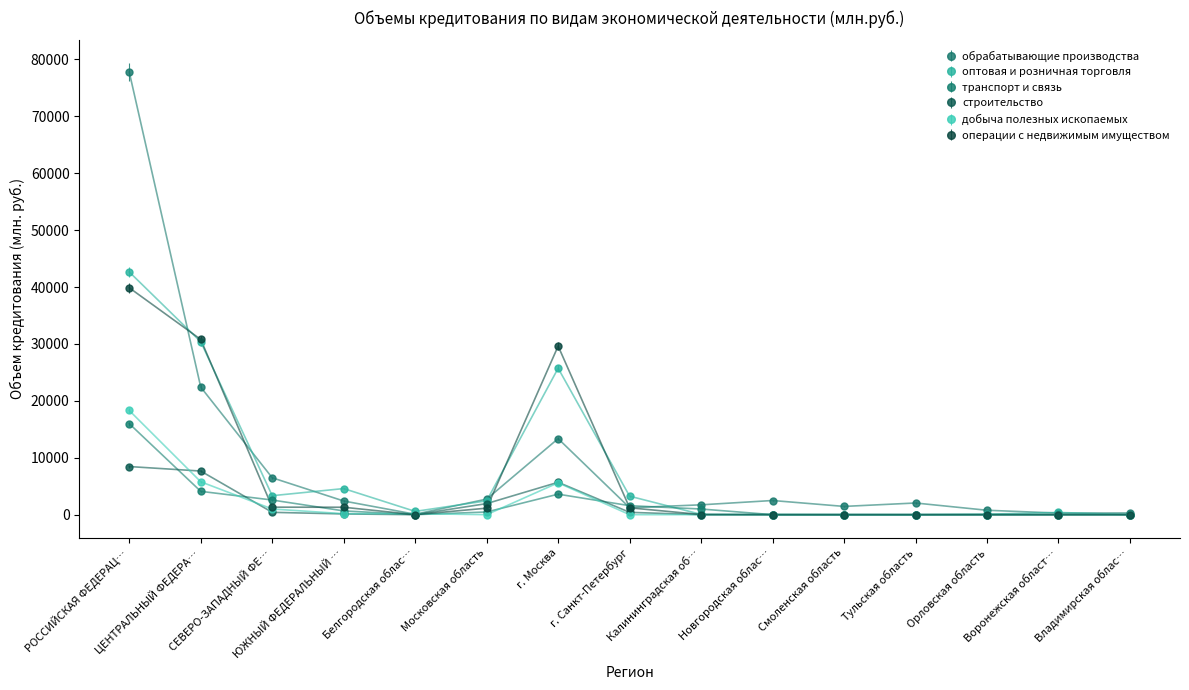

Where is обрабатывающие производства nearest to the value 38926?

ЦЕНТРАЛЬНЫЙ ФЕДЕРА…